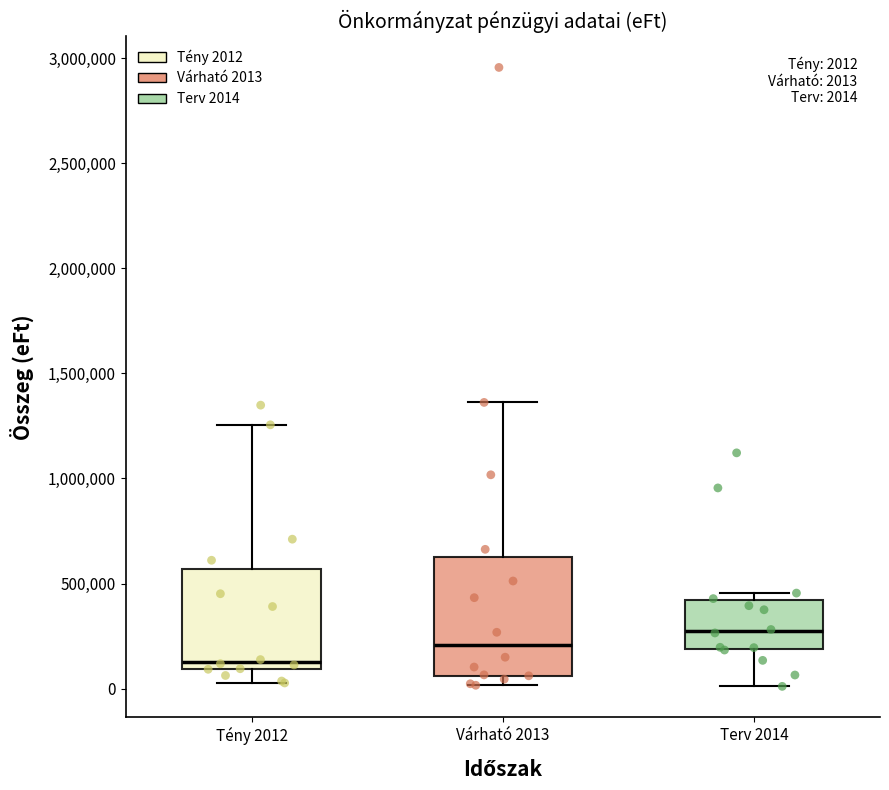

Comparing the boxes themselves (not the whiskers), which one is the tallest?

Várható 2013